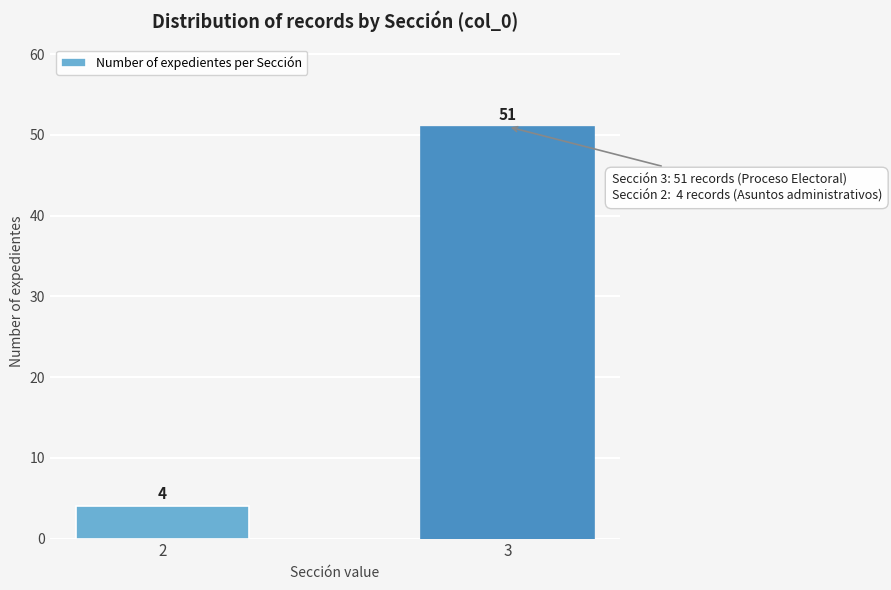

Reading left to right, list all the values displayed in this chart.

2=4	3=51